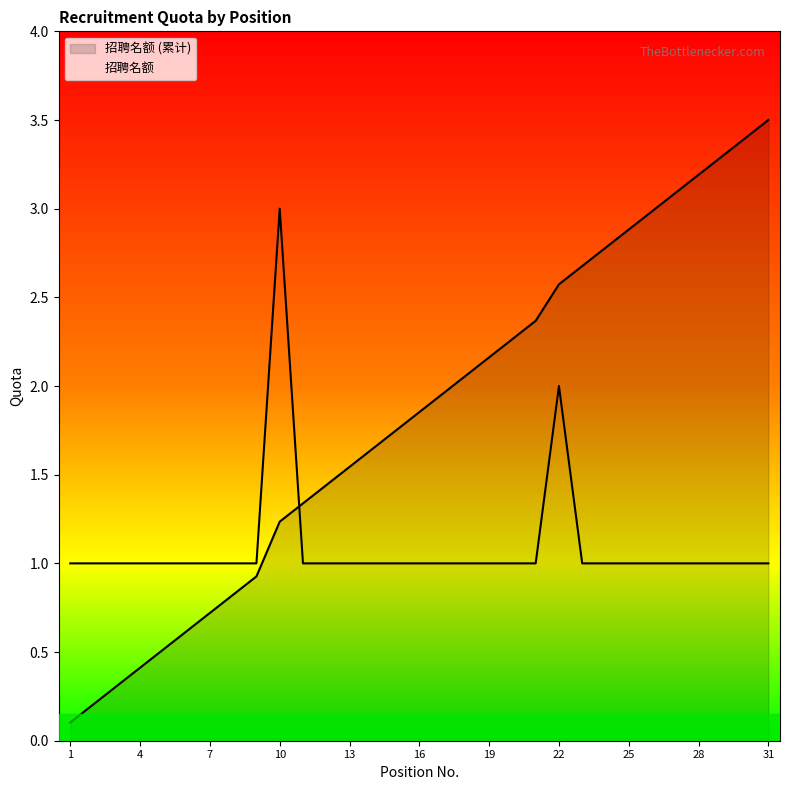

The chart shows a value of 2 at 22. True or false?

True